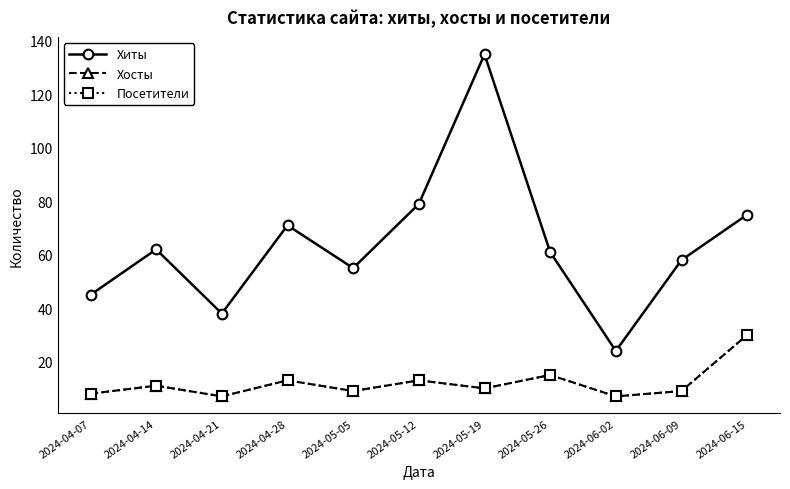

Reading left to right, list all the values displayed in this chart.

Хиты: 45	62	38	71	55	79	135	61	24	58	75
Хосты: 8	11	7	13	9	13	10	15	7	9	30
Посетители: 8	11	7	13	9	13	10	15	7	9	30